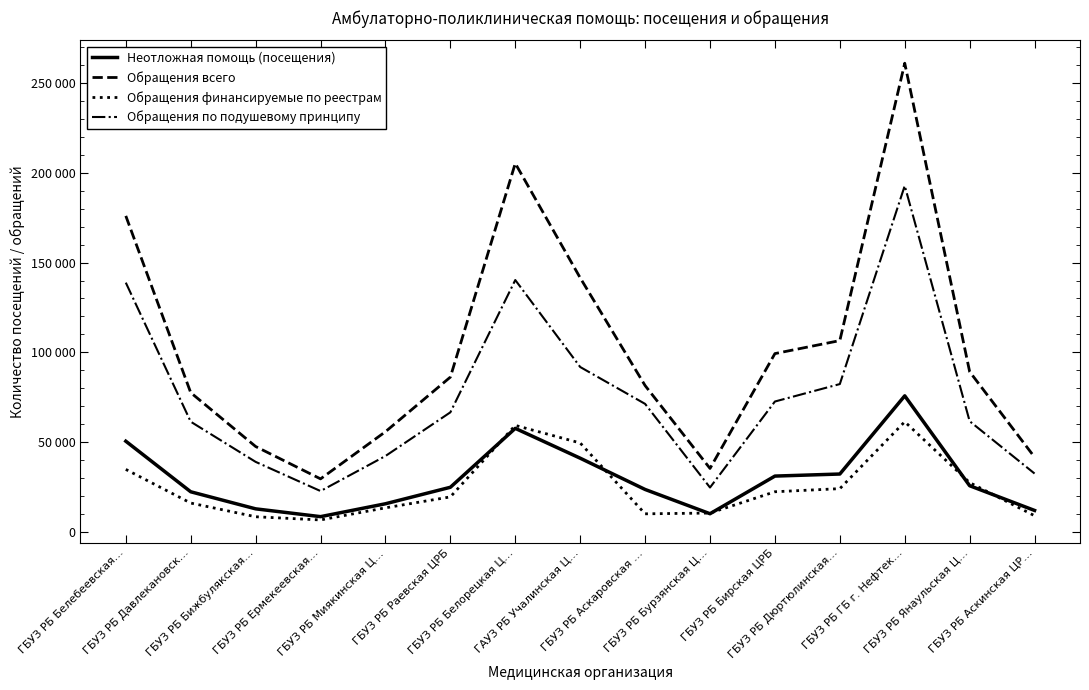

What is the value of the Обращения финансируемые по реестрам point at the 15th from the left?

9122